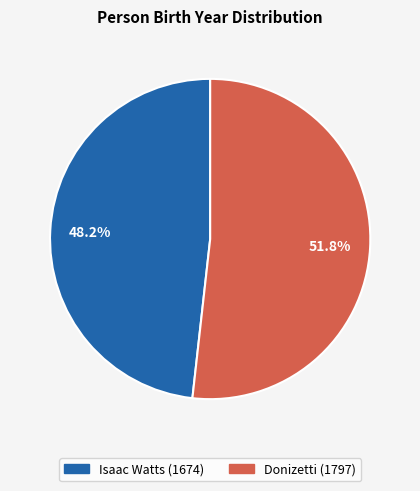

Does Isaac Watts account for over 50% of the chart?

No